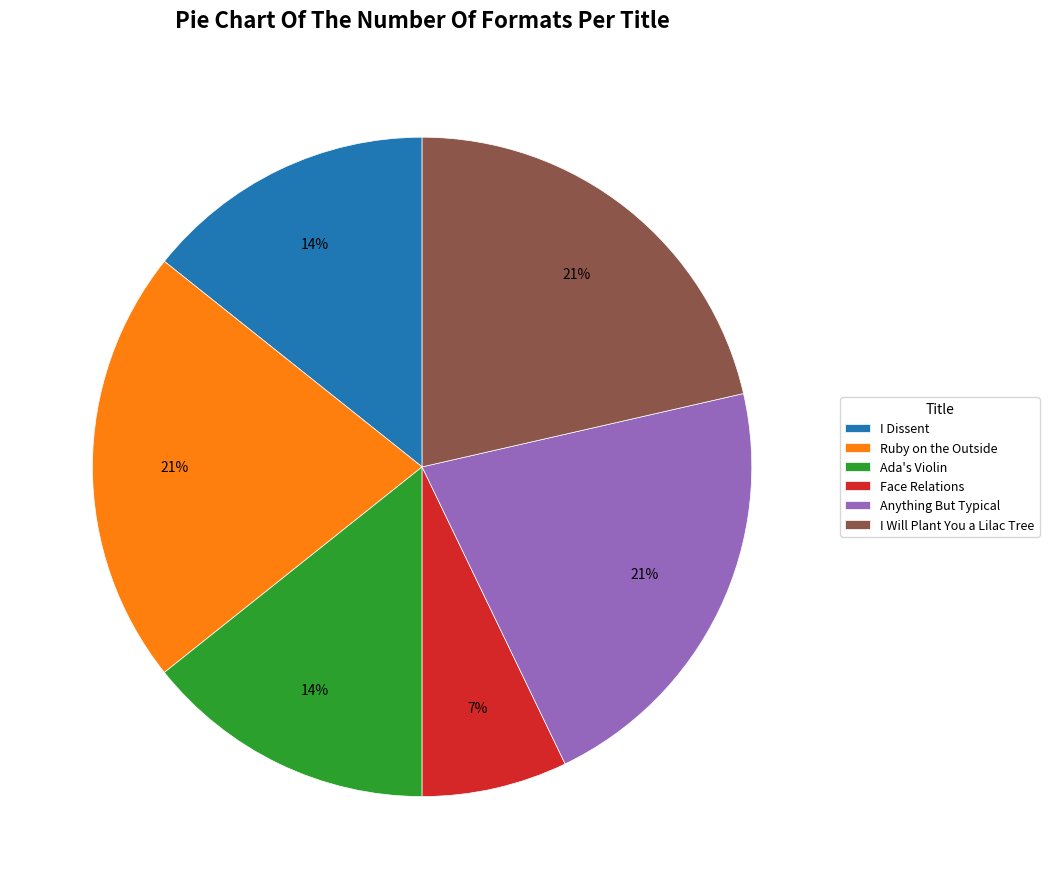

Do Anything But Typical and Ada's Violin together represent more than half of the pie?

No